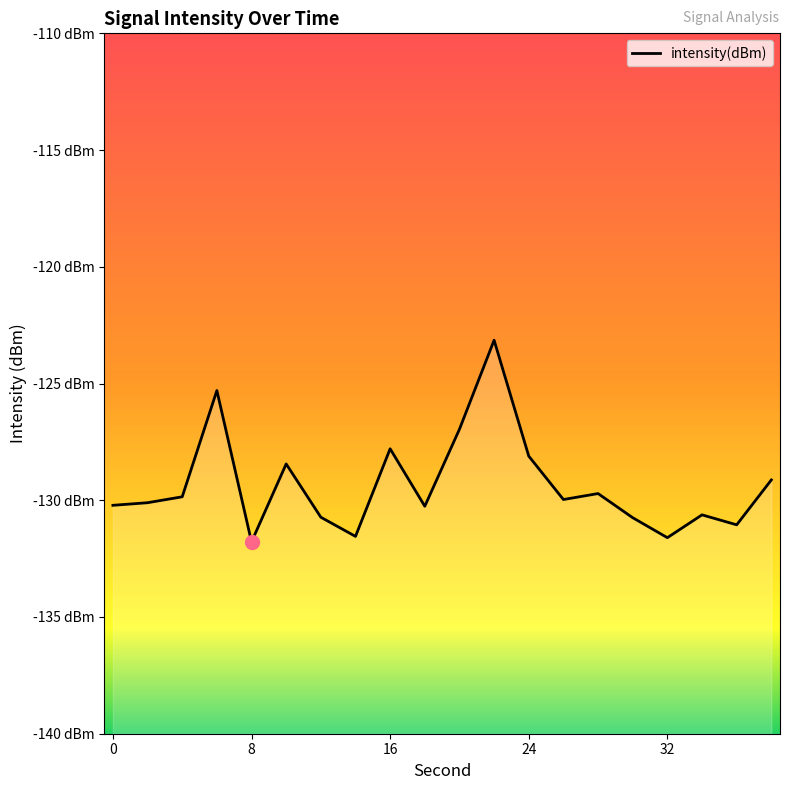

How many series are shown in this chart?

1